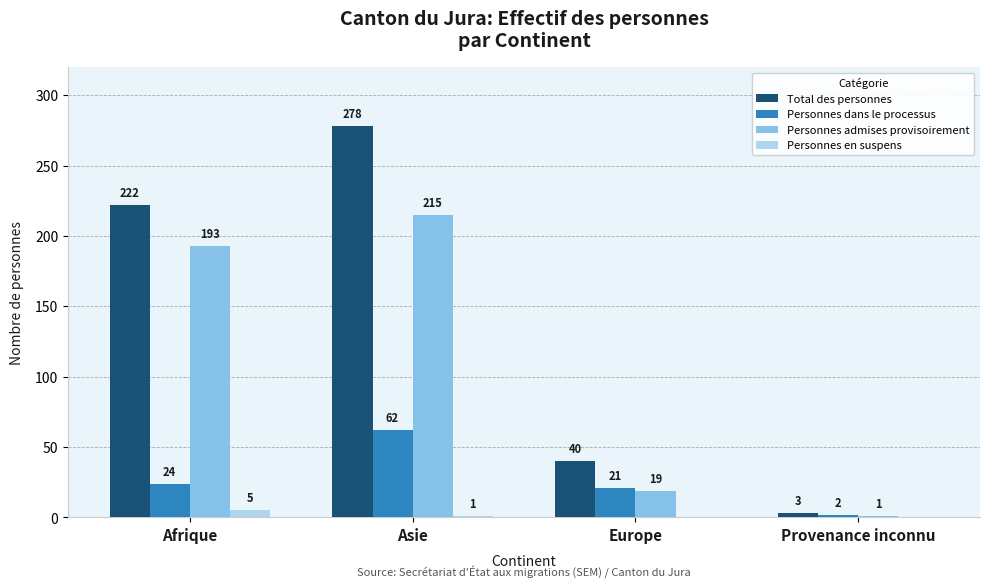

Is the value of Total des personnes at Europe greater than the value of Personnes dans le processus at Europe?

Yes